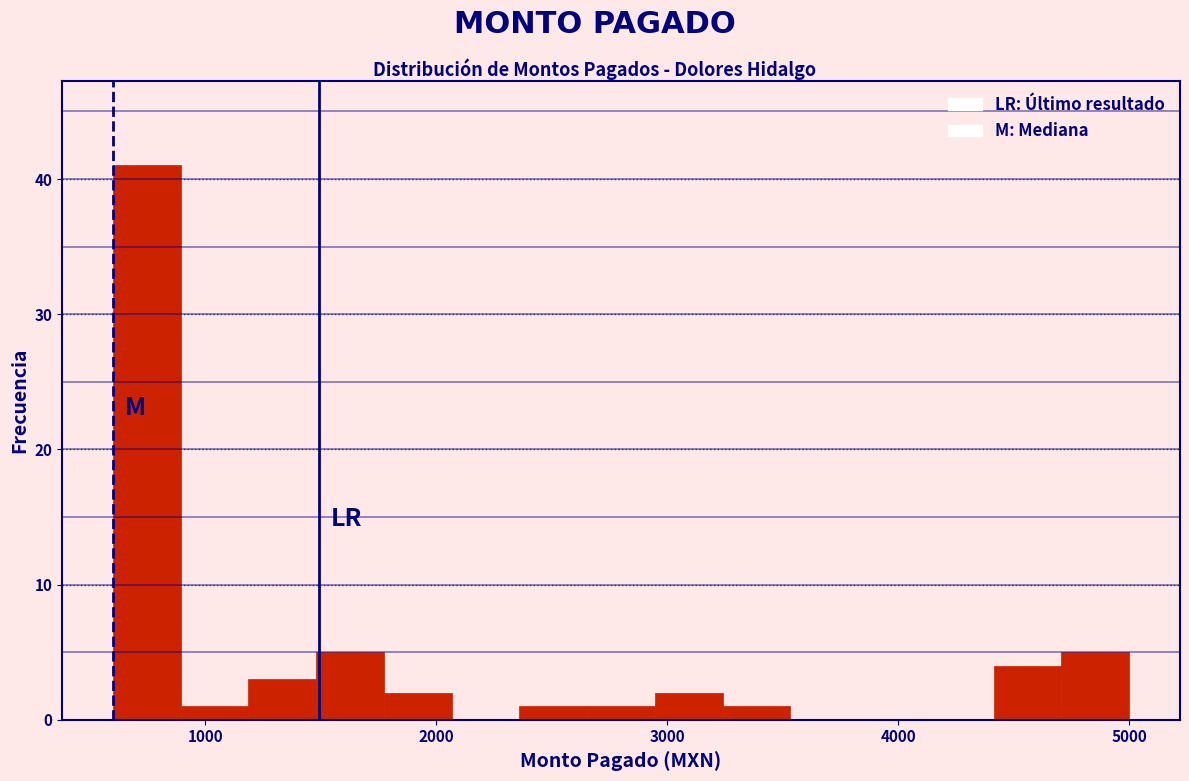

Read against the x-axis, roughly where is the centre of the tallest bar?

700